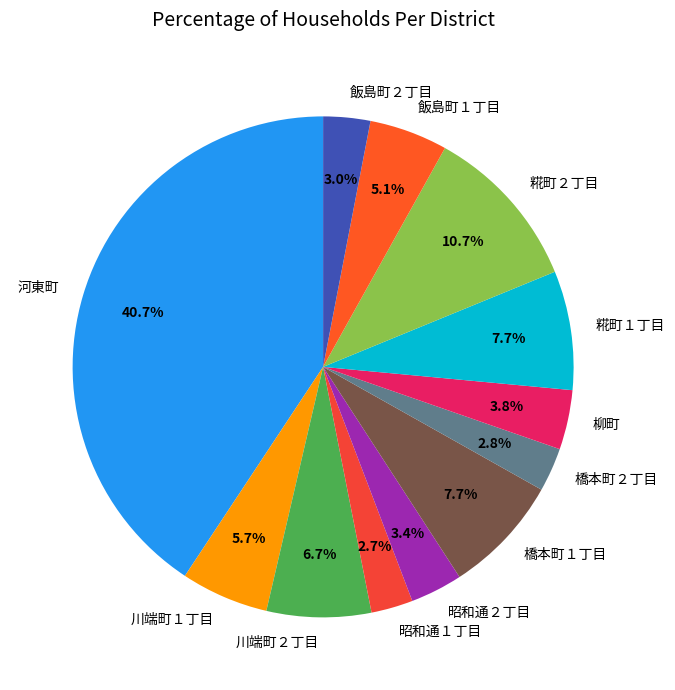

Which slice is the largest?

河東町